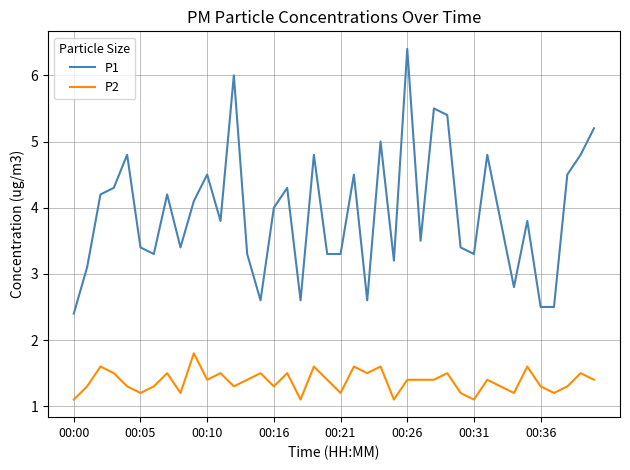

What is the smallest value displayed?

1.1